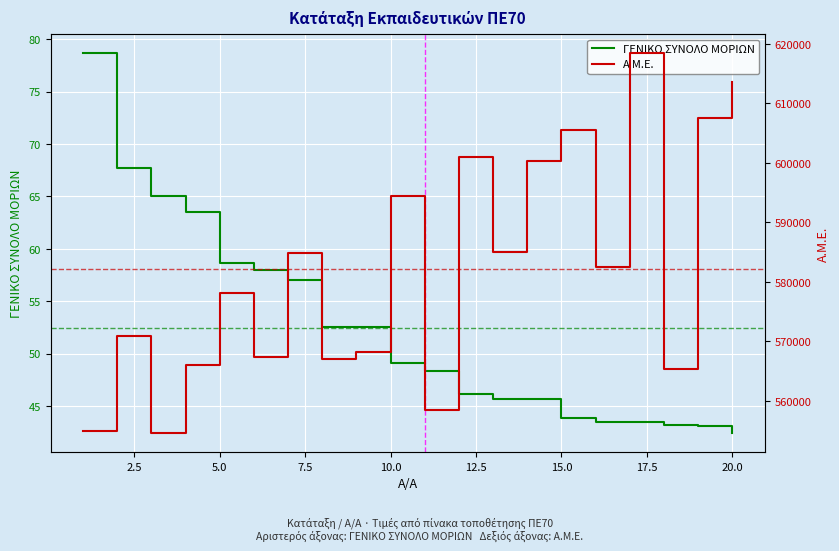

How many data points in ΓΕΝΙΚΟ ΣΥΝΟΛΟ ΜΟΡΙΩΝ are above 49?

10